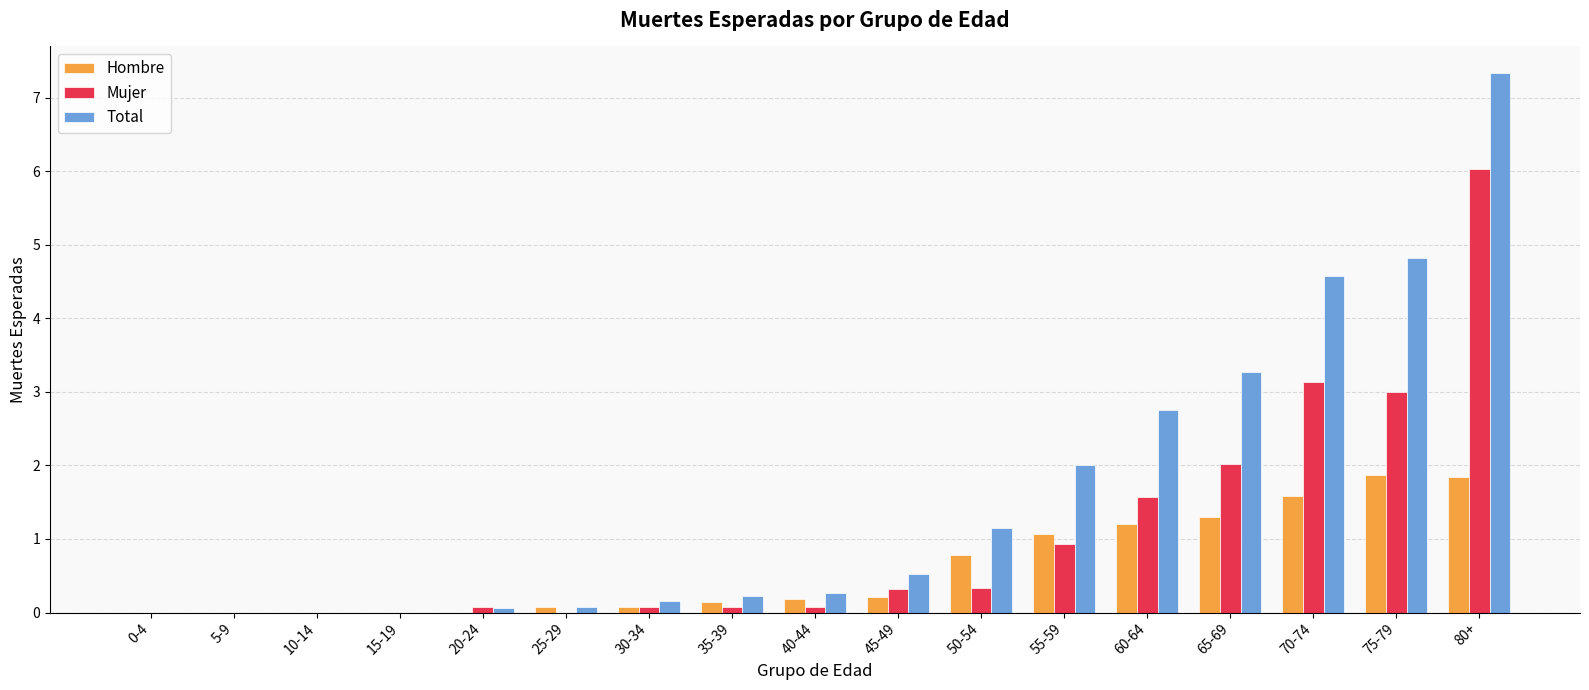

What is the total value across all series at 20-24?

0.1